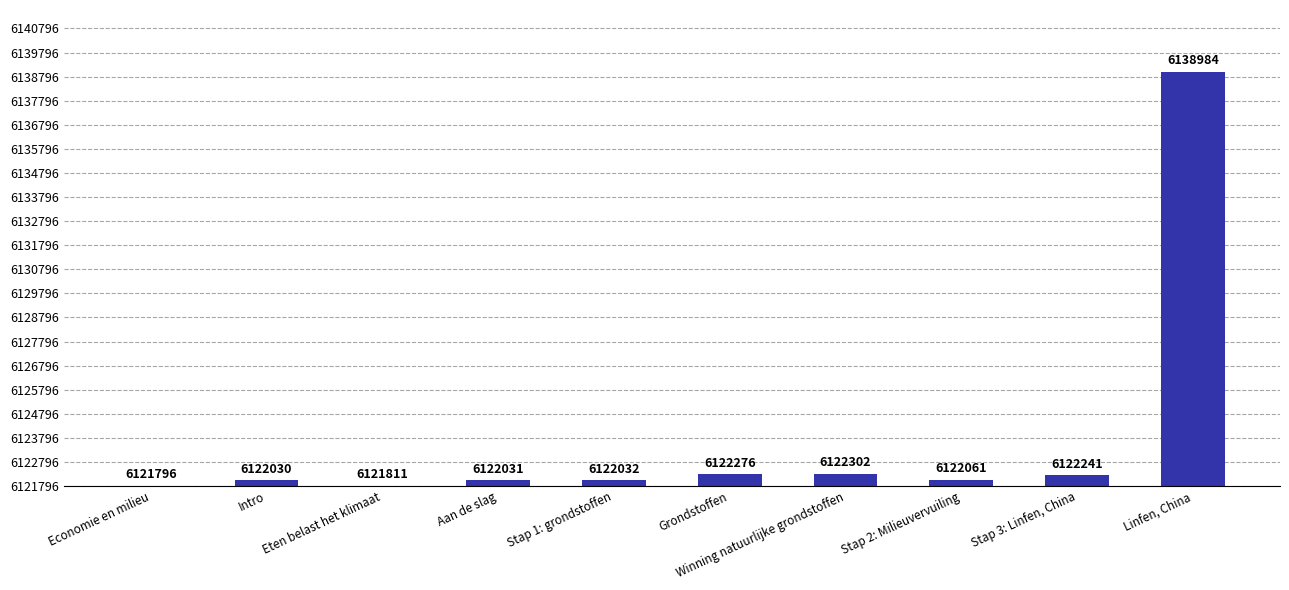

What is the label of the 7th bar from the right?

Aan de slag